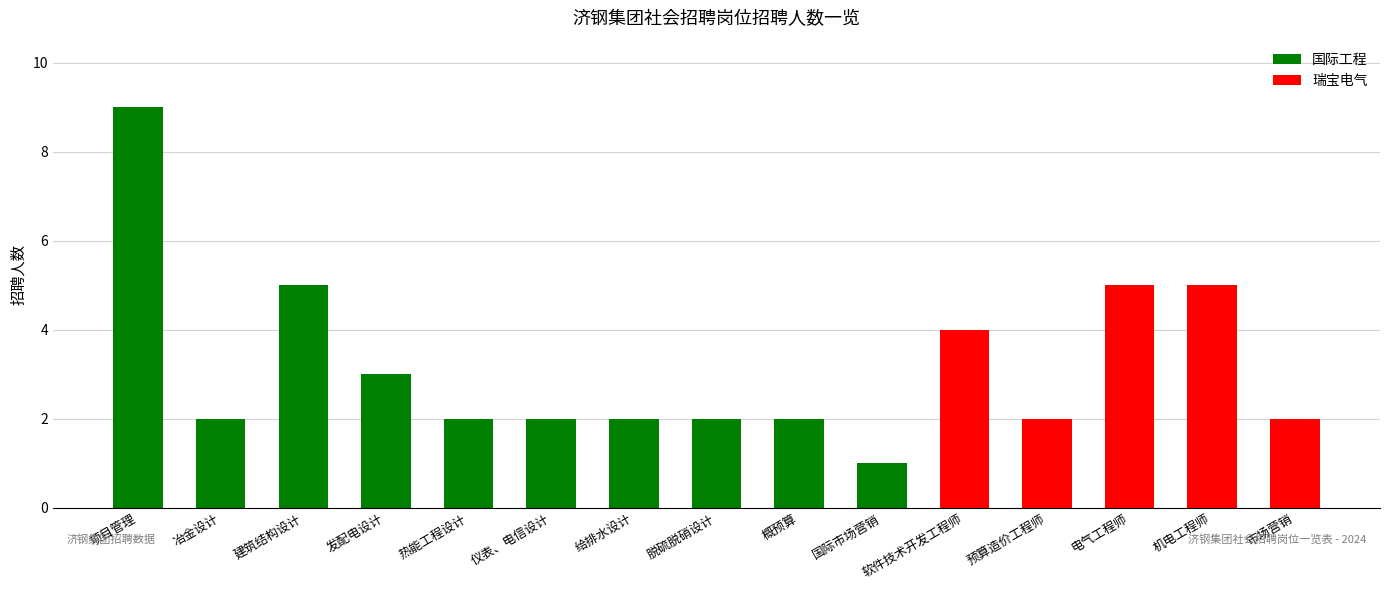

The value at 电气工程师 is 5. True or false?

True